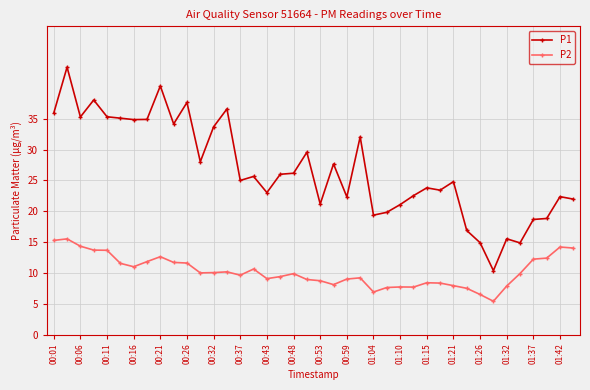

What is the difference between the maximum and minimum values in the P1 series?

33.0